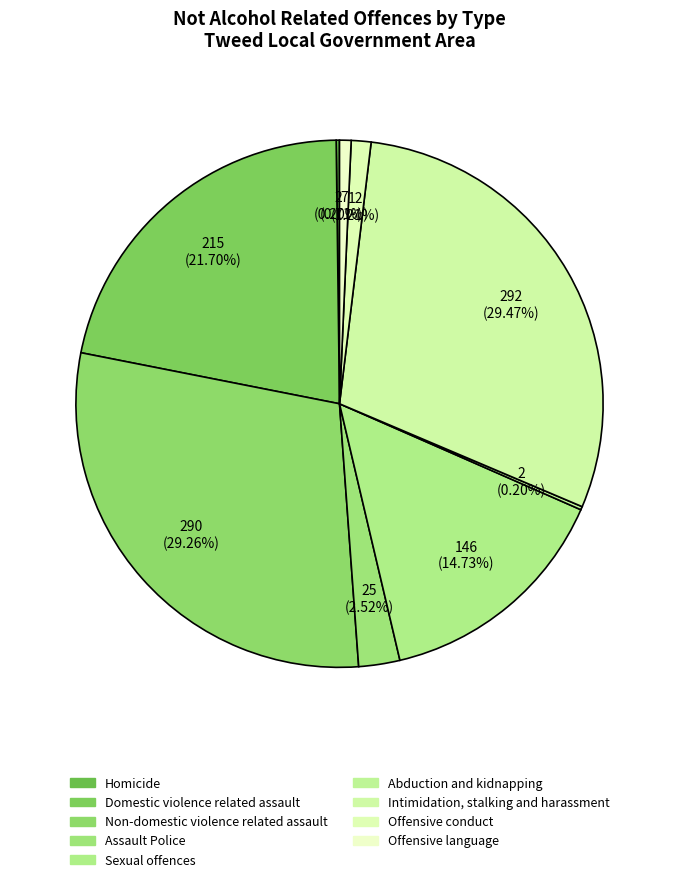

Is there any slice that represents more than half of the pie?

No